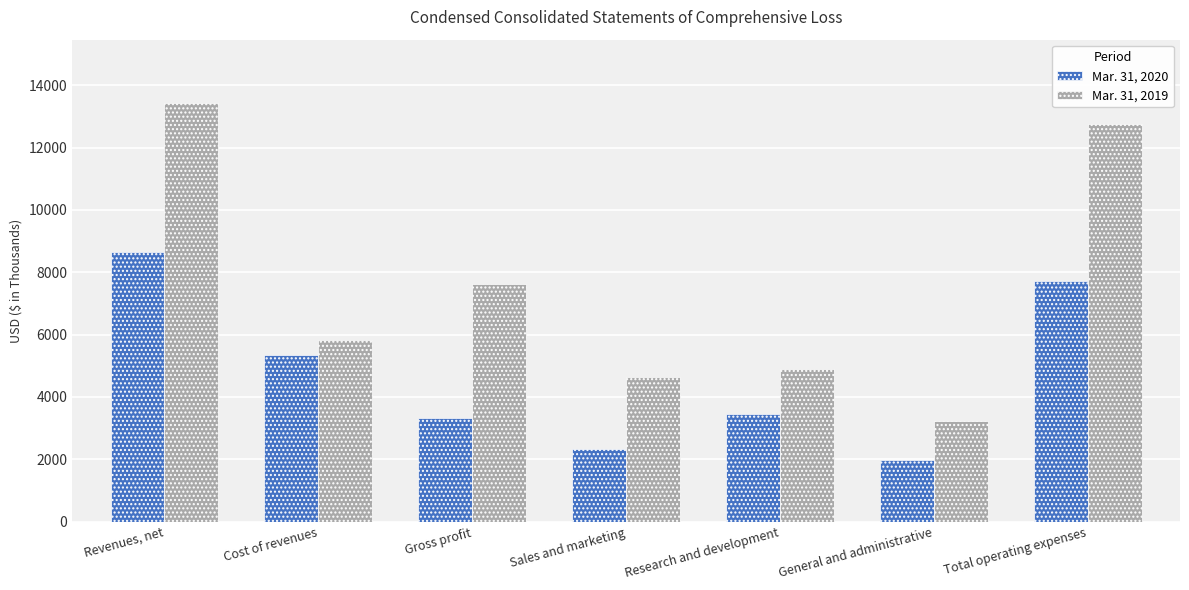

Is it true that Mar. 31, 2019 equals 2525 at Gross profit?

False